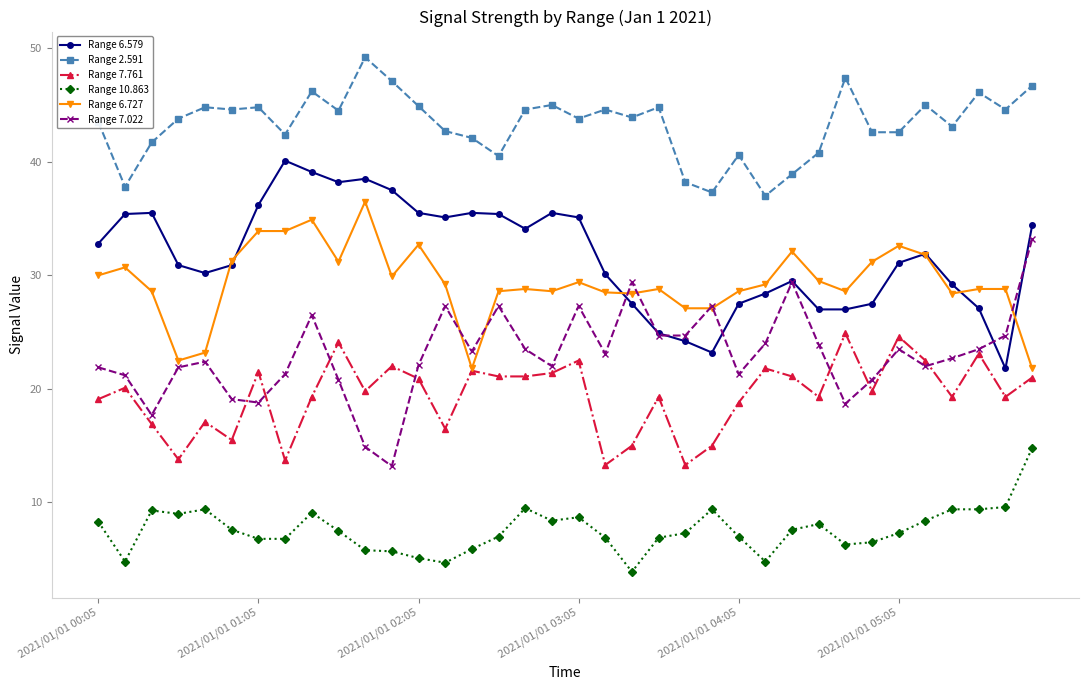

True or false: Range 10.863 has more than 0 interior local peaks.

True